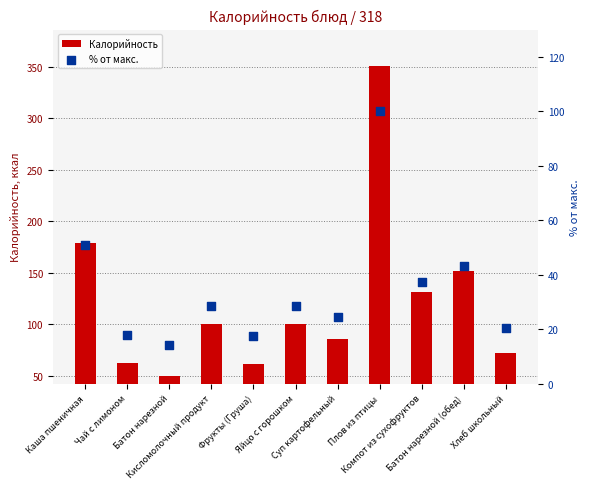

Is the value of % от макс. at Каша пшеничная greater than the value of Калорийность at Батон нарезной?

Yes